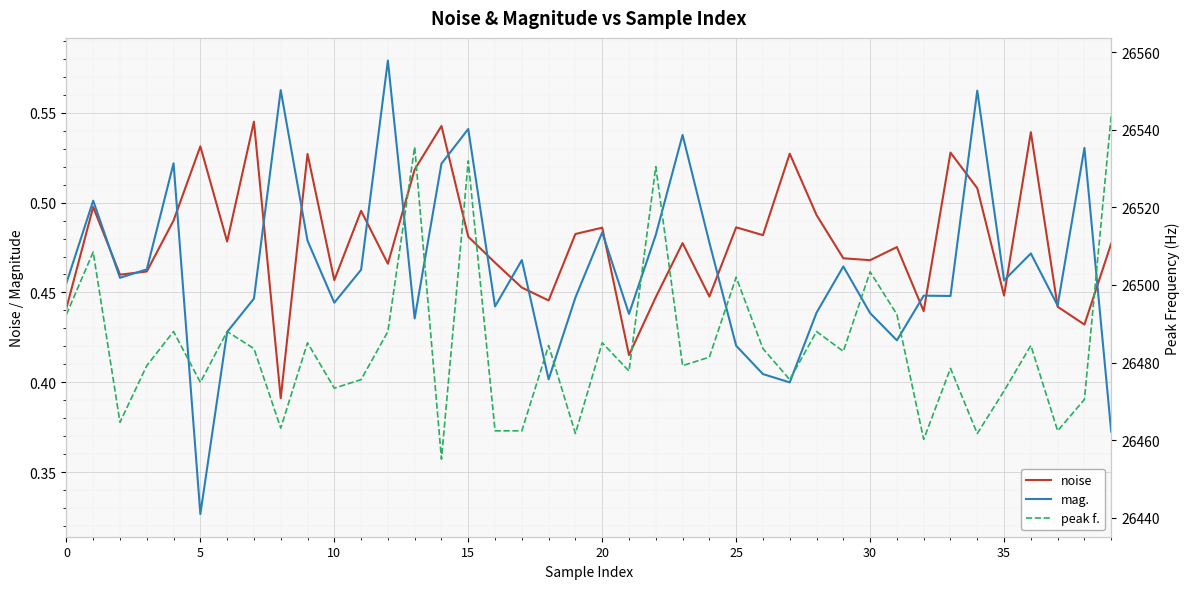

How many interior local valleys does the mag. series have?

12